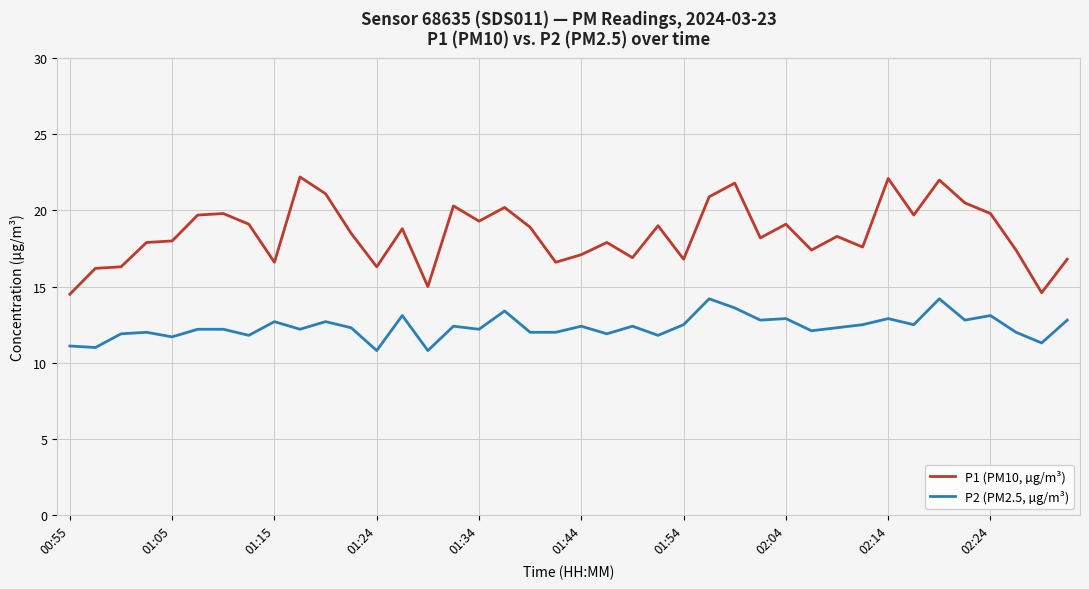

What is the minimum value shown in the chart?

10.8